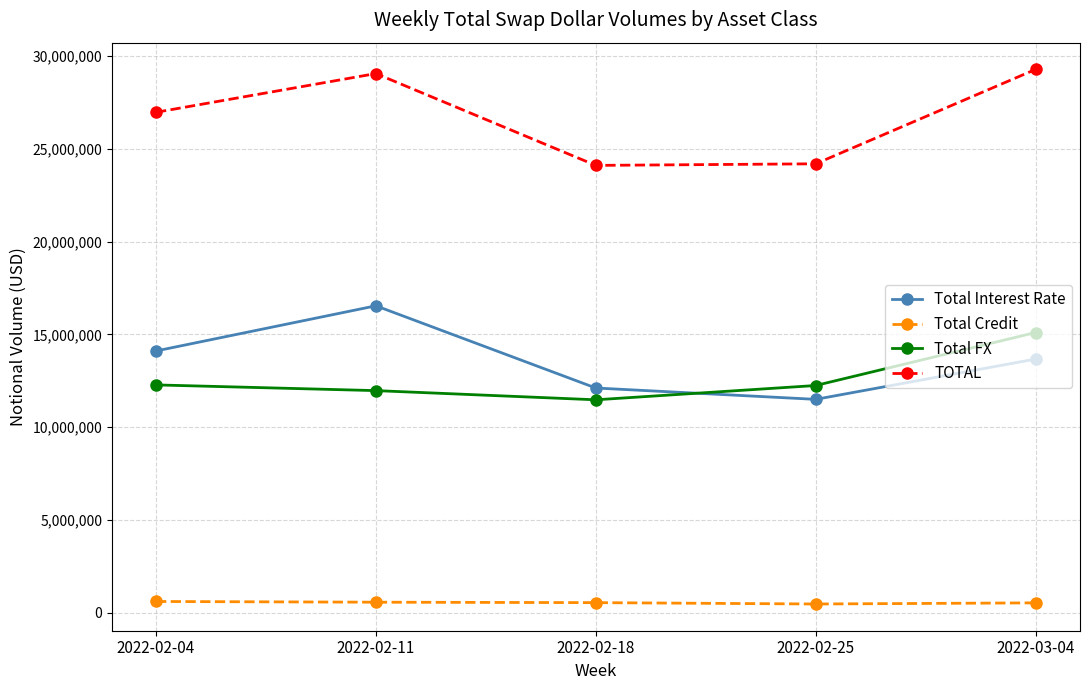

What is the sum of the TOTAL values at 2022-02-11 and 2022-03-04?

58353484